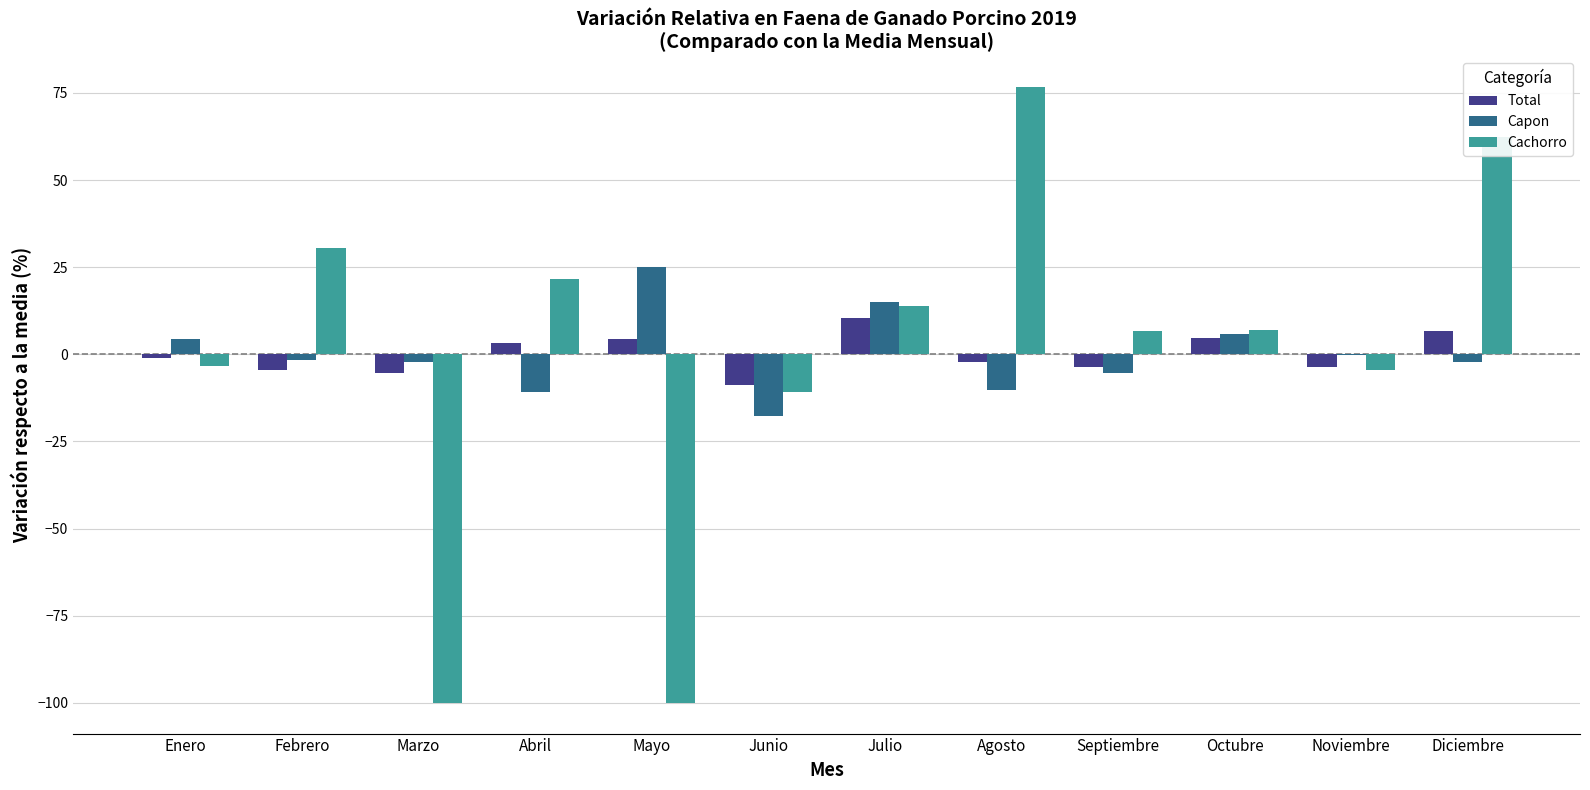

What is the total value across all series at Mayo?

-70.4